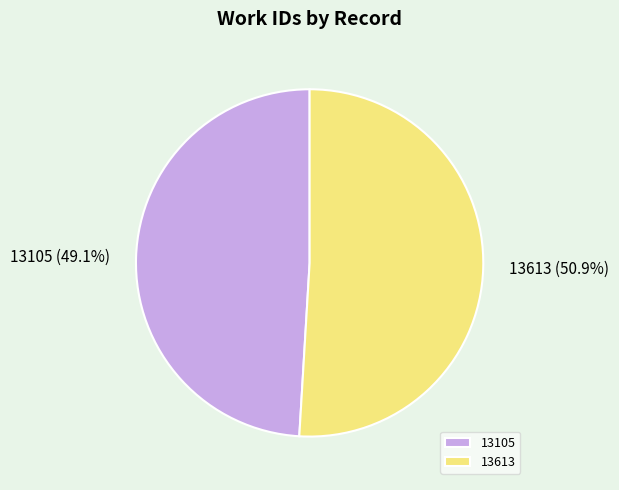

What percentage do 13613 and 13105 together represent?

100.0%